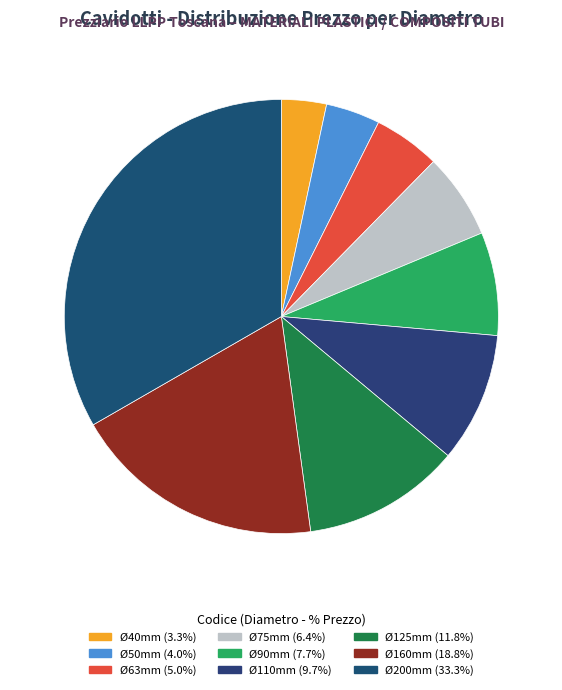

To the nearest percent, what is the average slice percentage?

11%